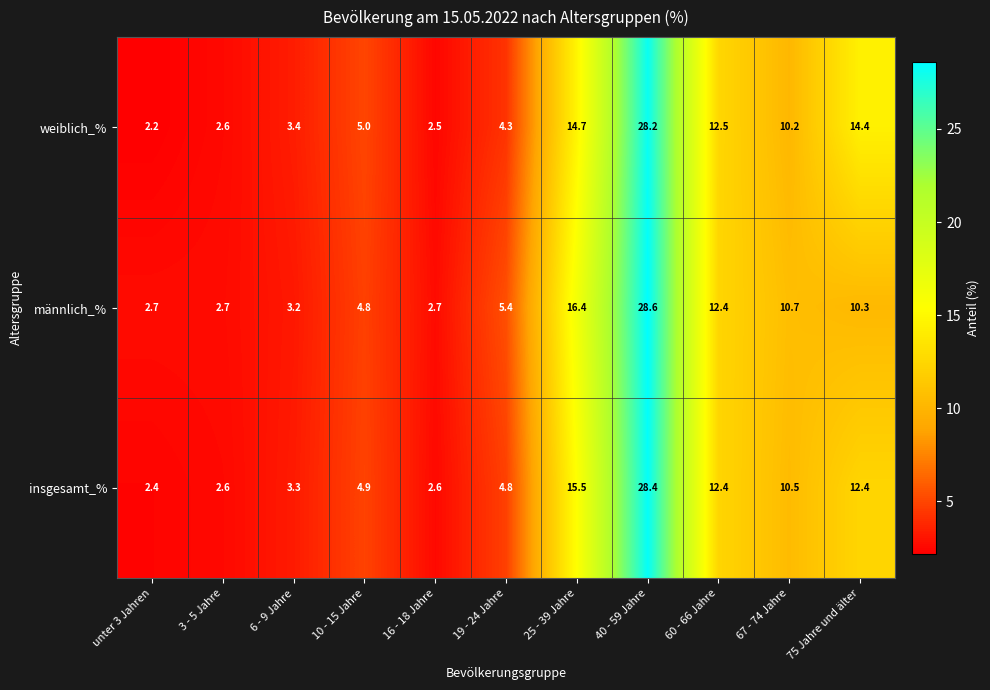

Count the number of data series in this chart.

3